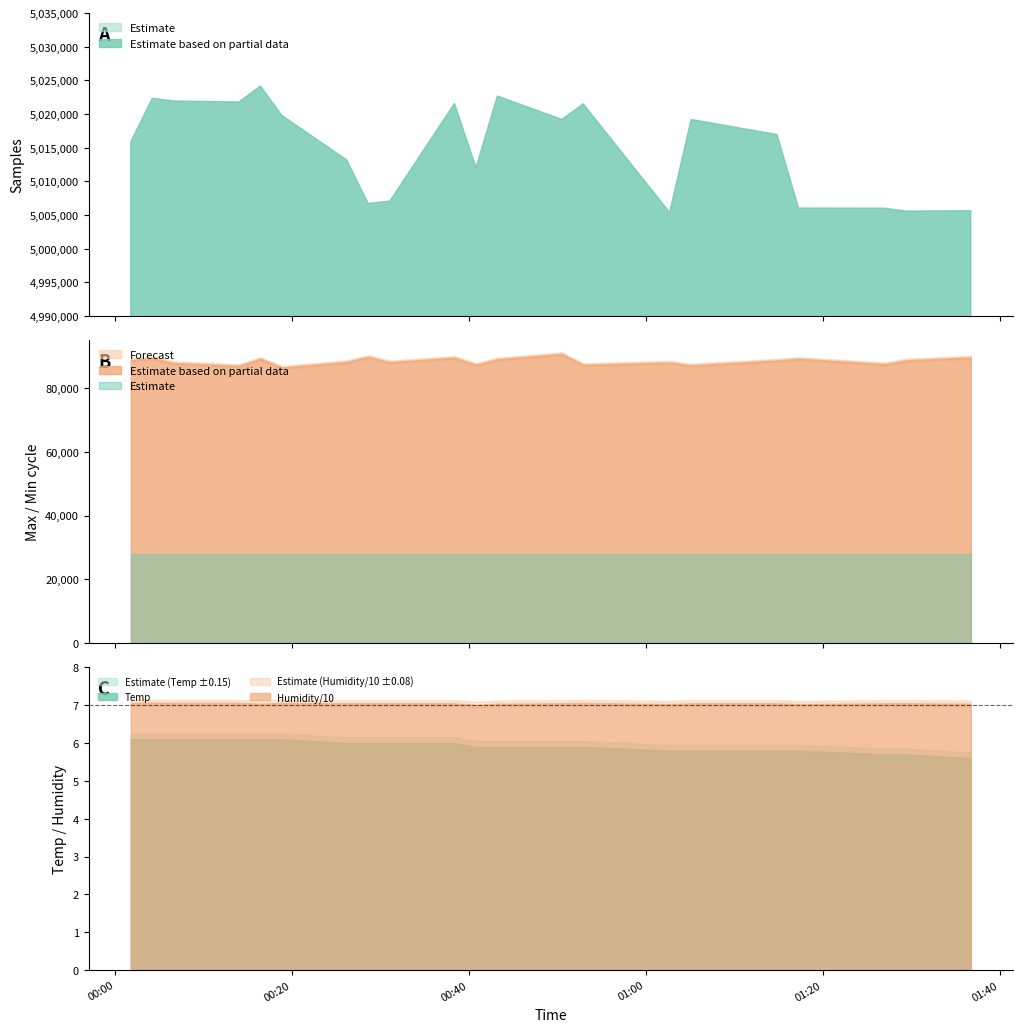

What position from the right is 9?

12